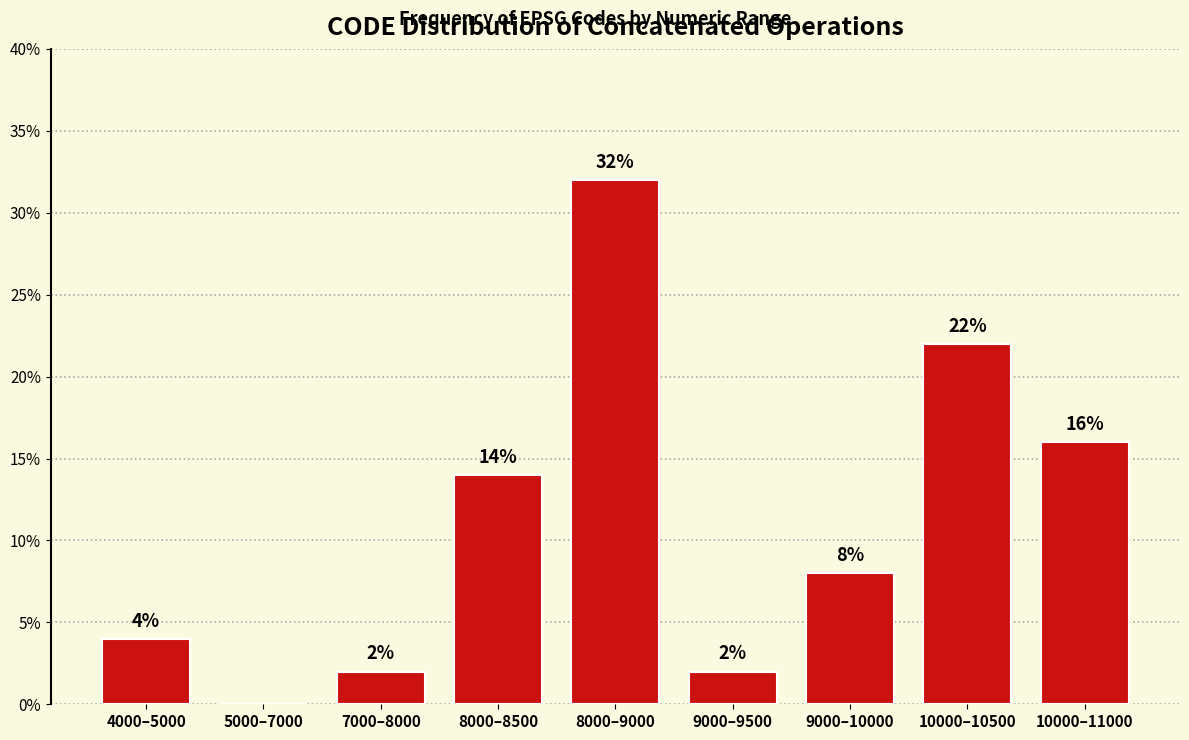

Reading left to right, what are all the values shown in this chart?

4000–5000=4.0	5000–7000=0.0	7000–8000=2.0	8000–8500=14.0	8000–9000=32.0	9000–9500=2.0	9000–10000=8.0	10000–10500=22.0	10000–11000=16.0